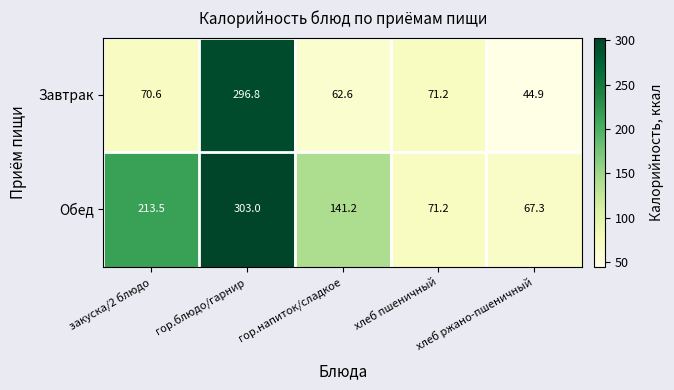

Which category has the lowest value across all series?

хлеб ржано-пшеничный